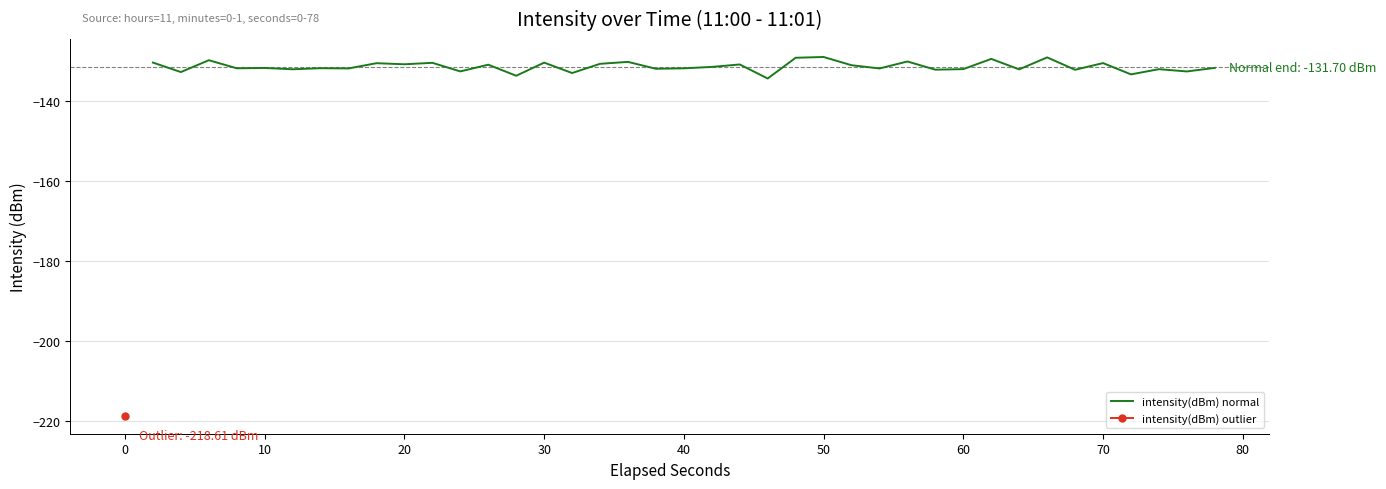

Does the chart display data point markers on the line(s)?

No